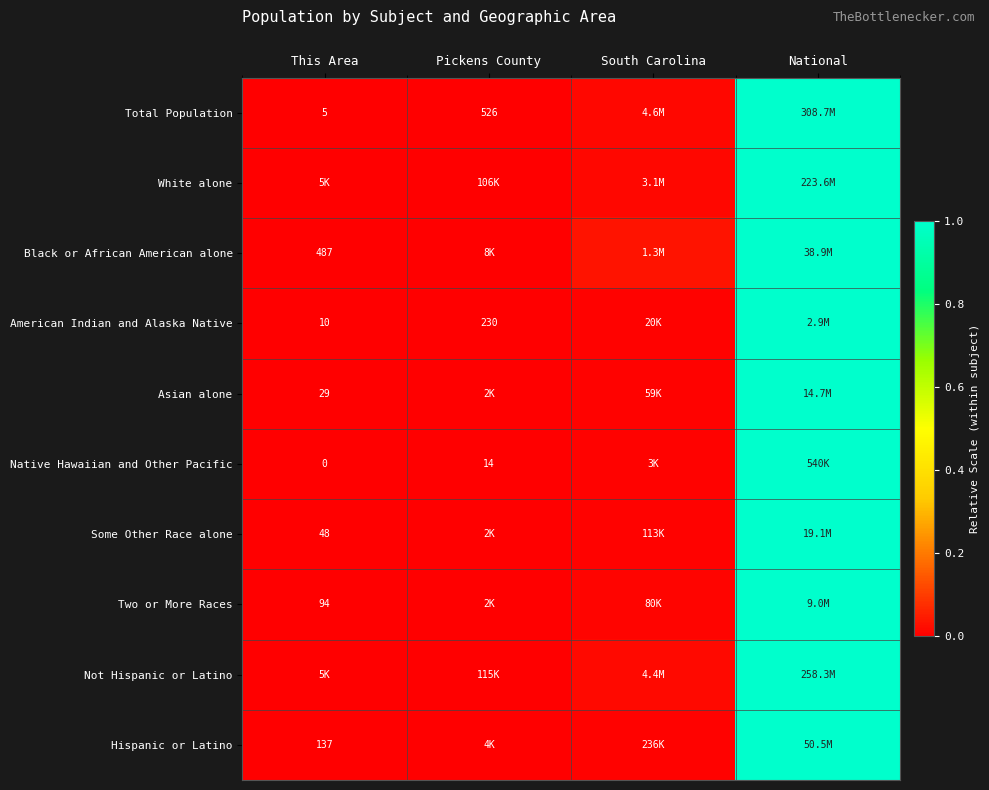

Which has a higher value, Pickens County or National?

National